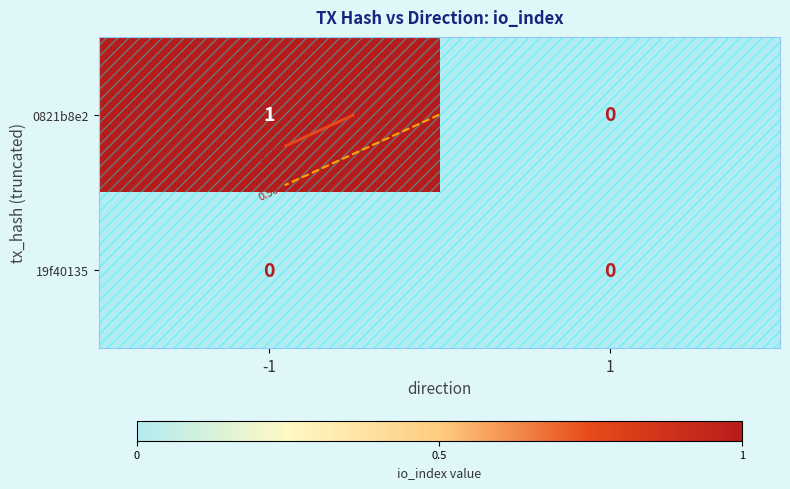

How many distinct data groups are displayed?

2